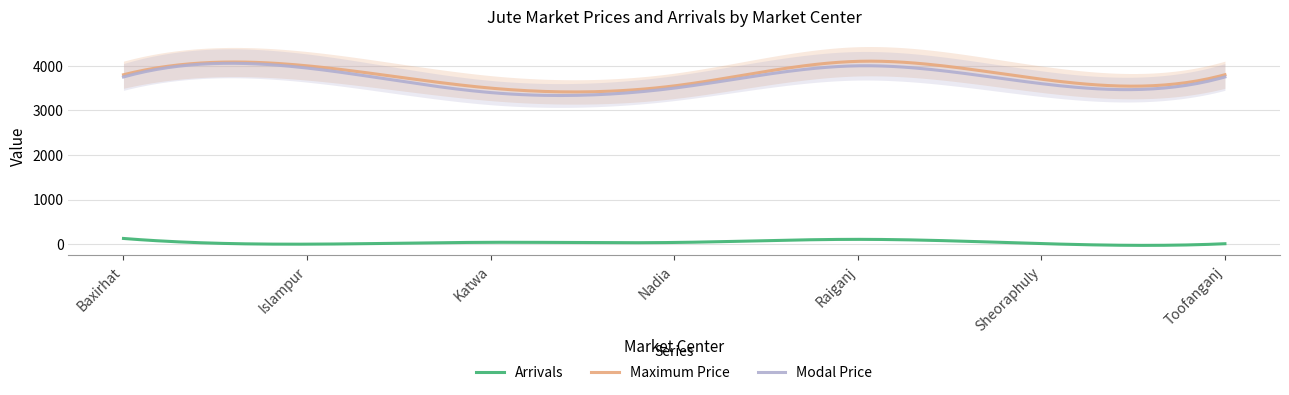

What is the label of the 2nd point from the right?

Sheoraphuly